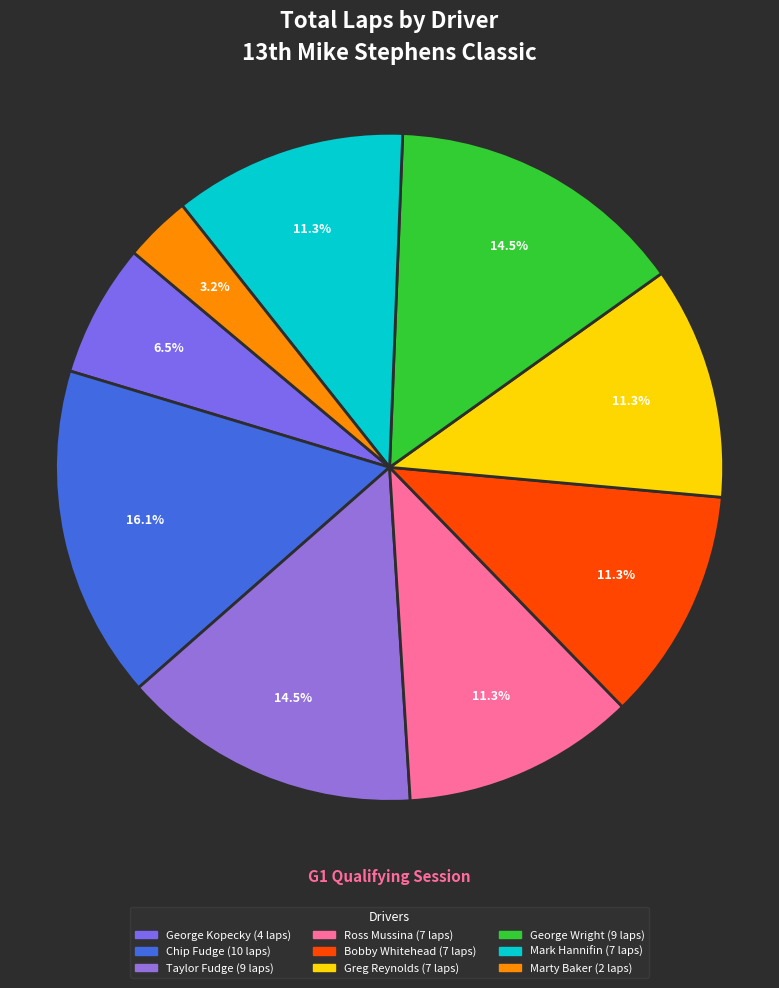

Which slice is the smallest?

Marty Baker